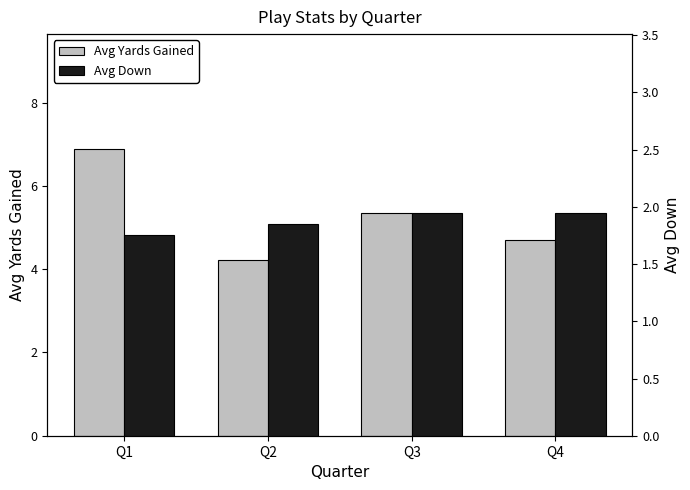

What is the difference between the maximum and second lowest values in the Avg Yards Gained series?

2.2